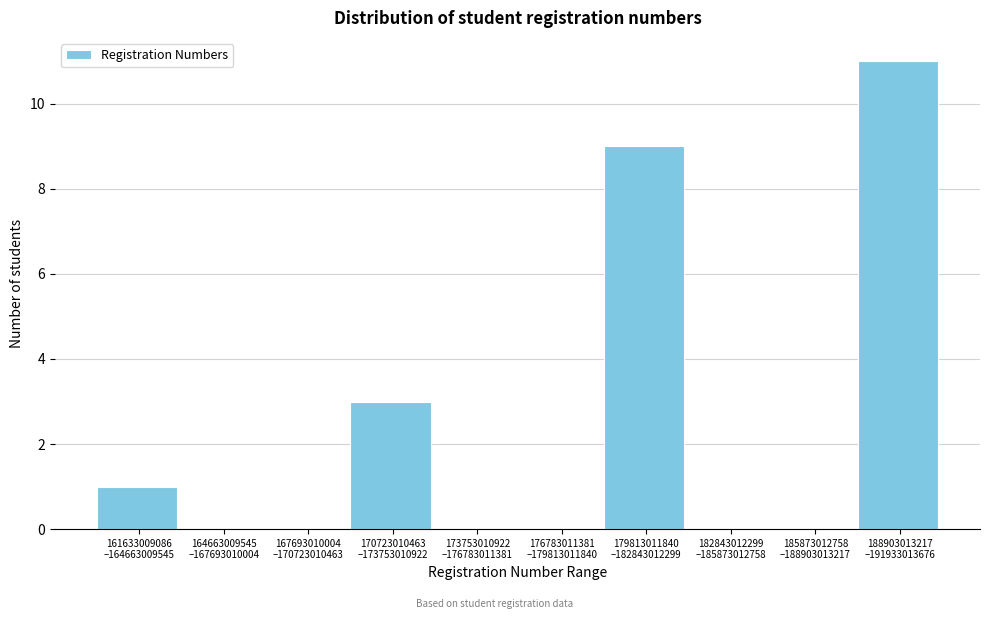

What is the maximum value shown in the chart?

11